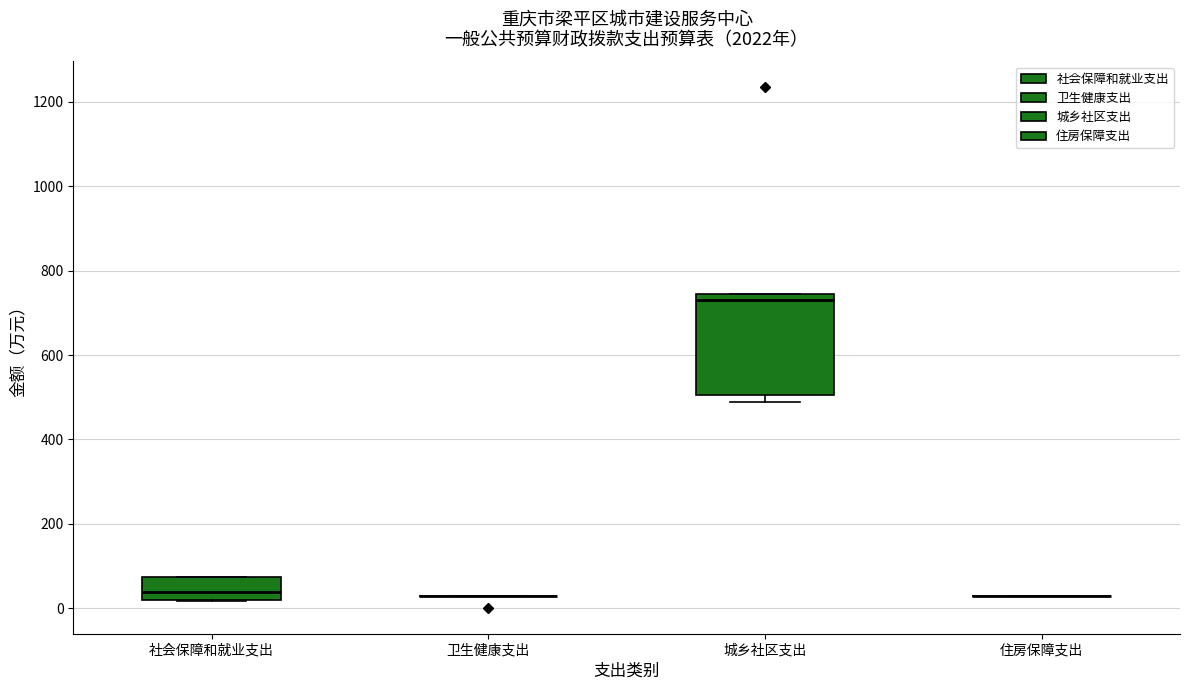

Reading left to right, read every box against the y-axis: the position of its median line, the range the box covers, and the ends of its whiskers. The values are not printed on the chart, so give them approximately, as read against the axis.

社会保障和就业支出: median 40, box 20 to 80, whiskers 20 to 80
卫生健康支出: box collapsed to a line at 20, whiskers 20 to 20
城乡社区支出: median 740 (just below the box's upper edge), box 500 to 740, whiskers 480 to 740
住房保障支出: box collapsed to a line at 20, whiskers 20 to 20